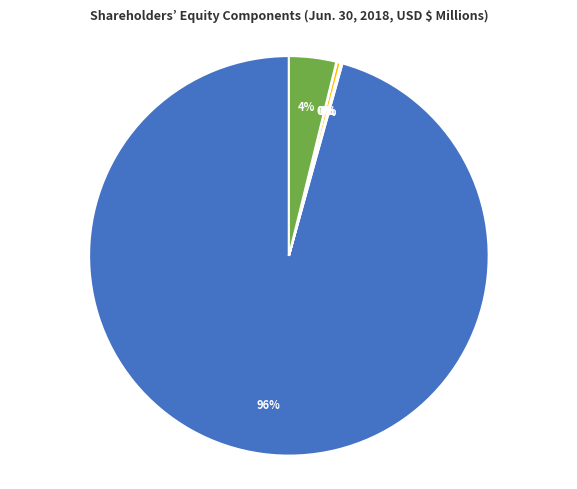

Which has a higher value, Reclassification net pension or Treasury Stock?

Treasury Stock